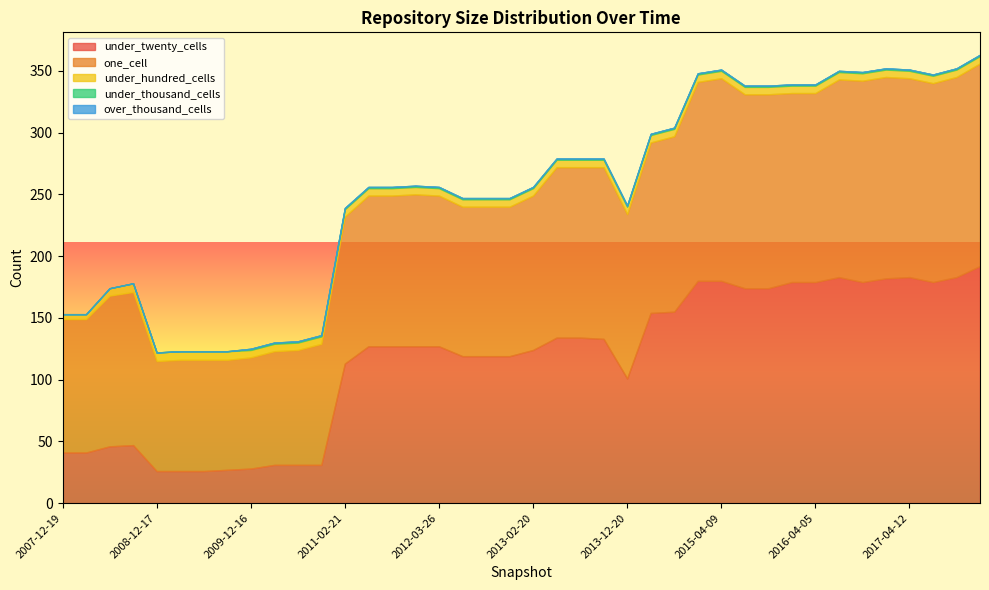

Which category has the highest value across all series?

2017-12-22